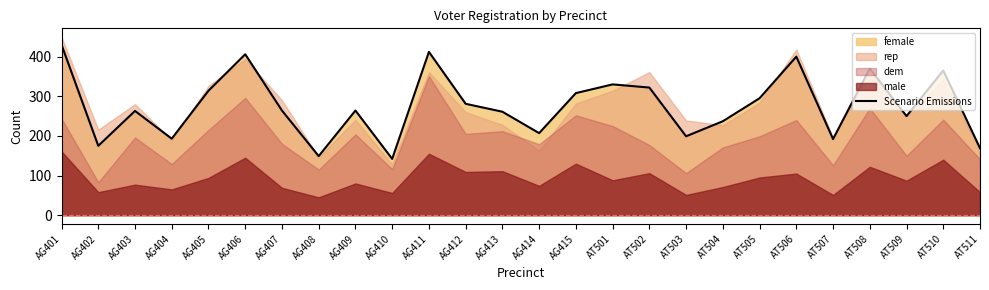

True or false: there are more than 1 points higher than both neighbors.

True